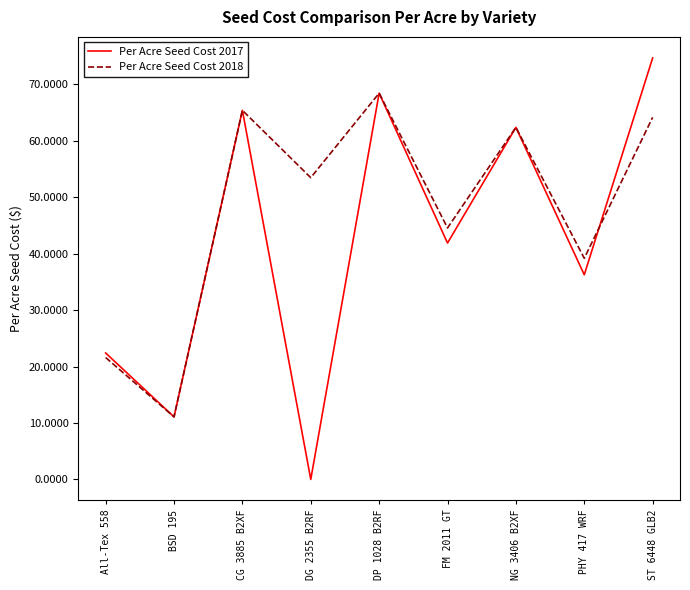

Is the value of Per Acre Seed Cost 2018 at PHY 417 WRF greater than the value of Per Acre Seed Cost 2017 at CG 3885 B2XF?

No